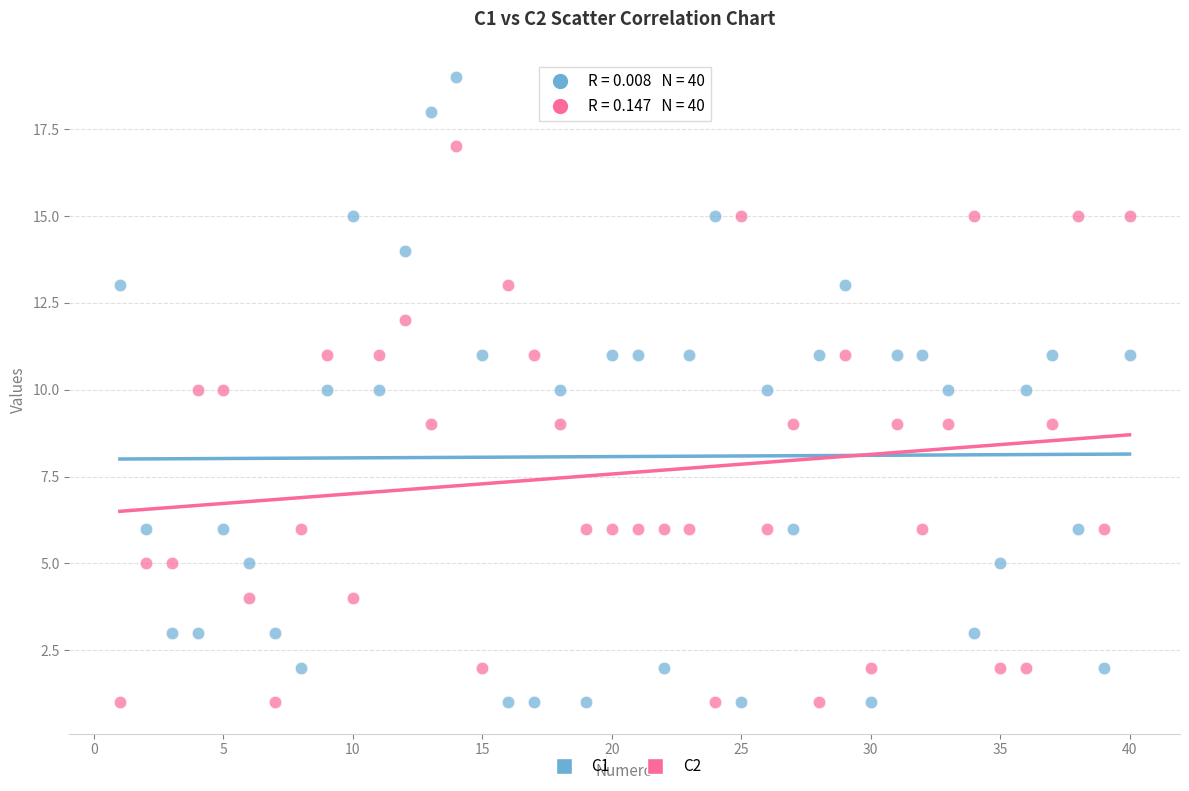

Which series contains the highest Y value?

C1